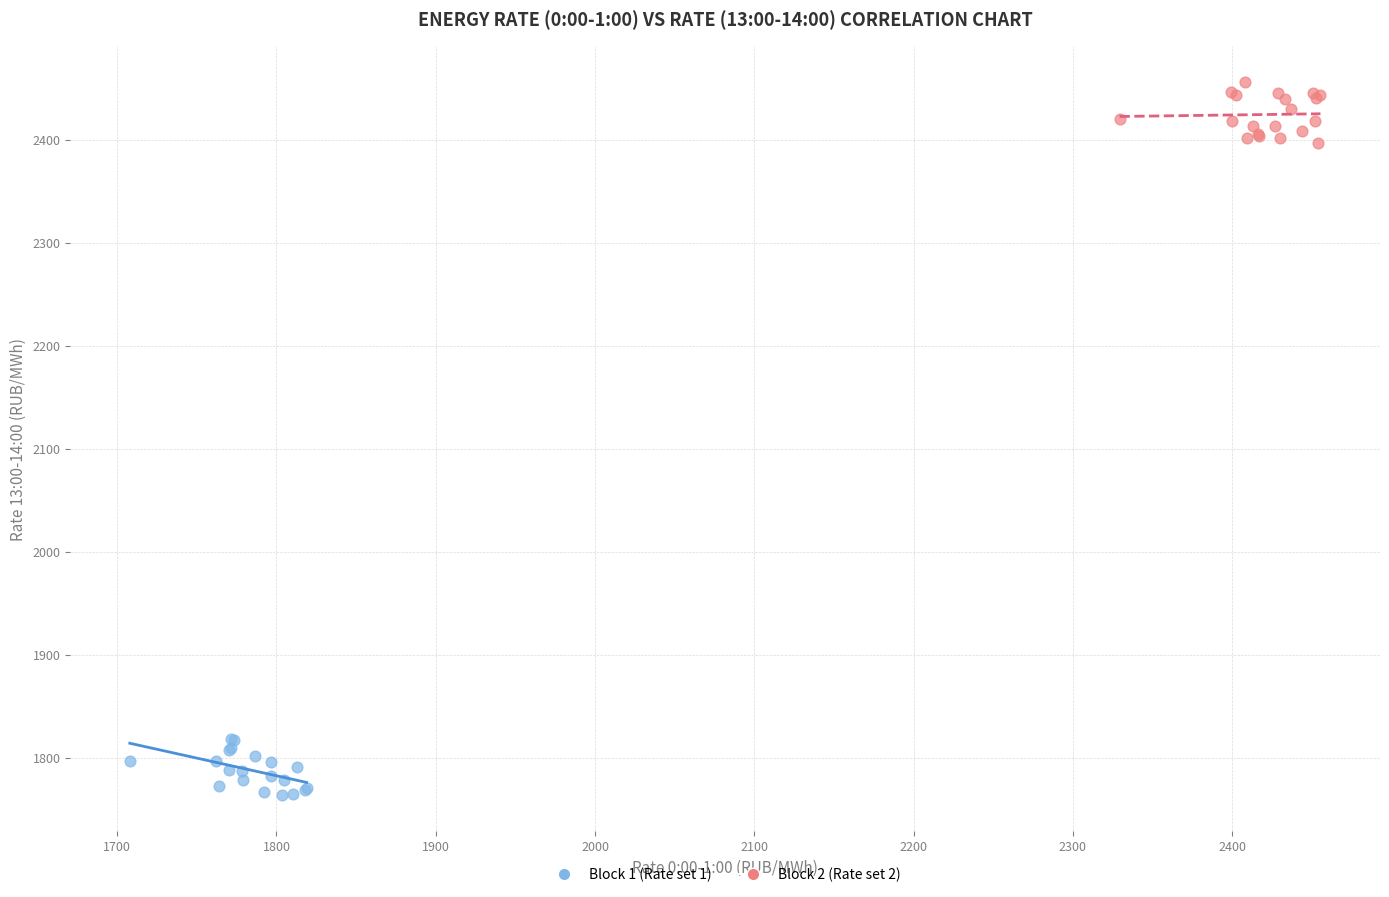

Which series contains the highest Y value?

Block 2 (Rate set 2)